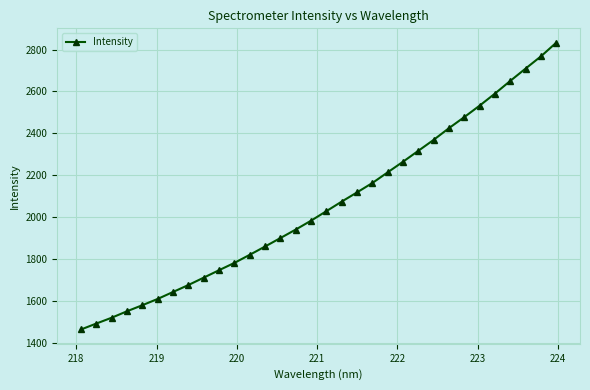

What is the value of the 6th point from the left?

1610.0